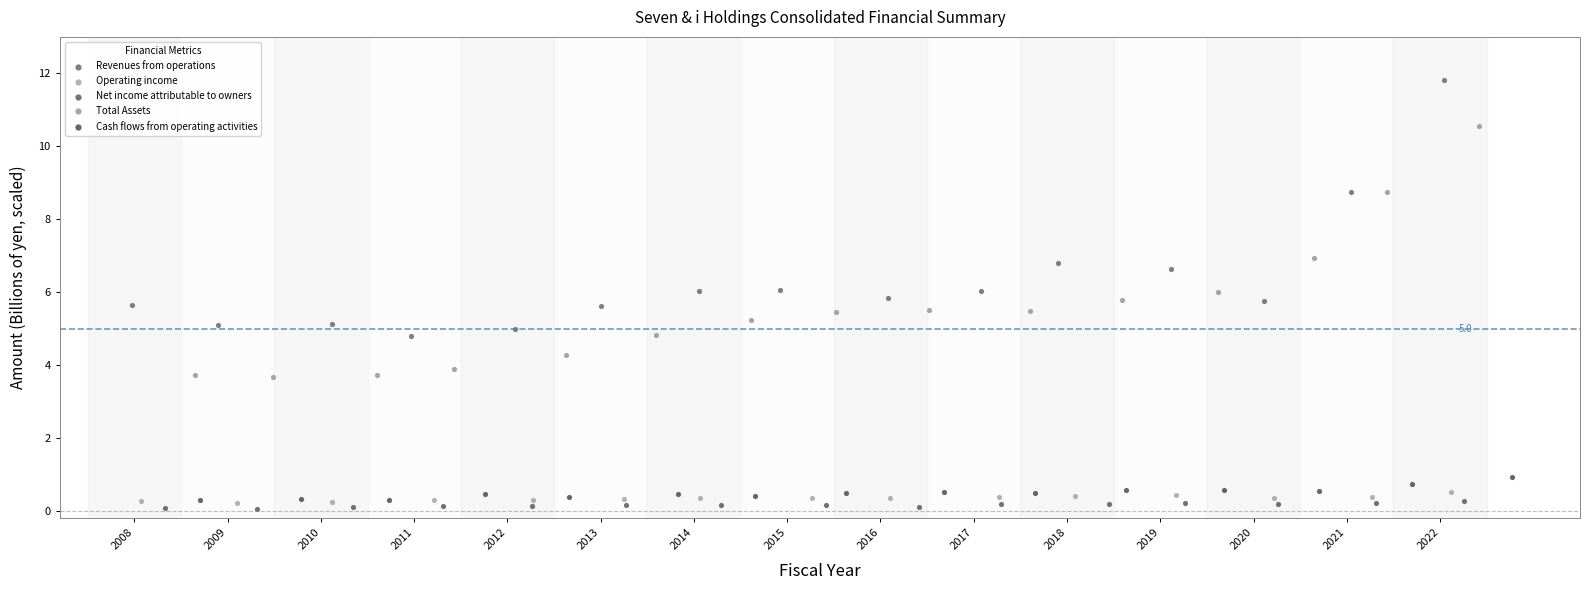

Which series has the widest spread of Y values?

Revenues from operations